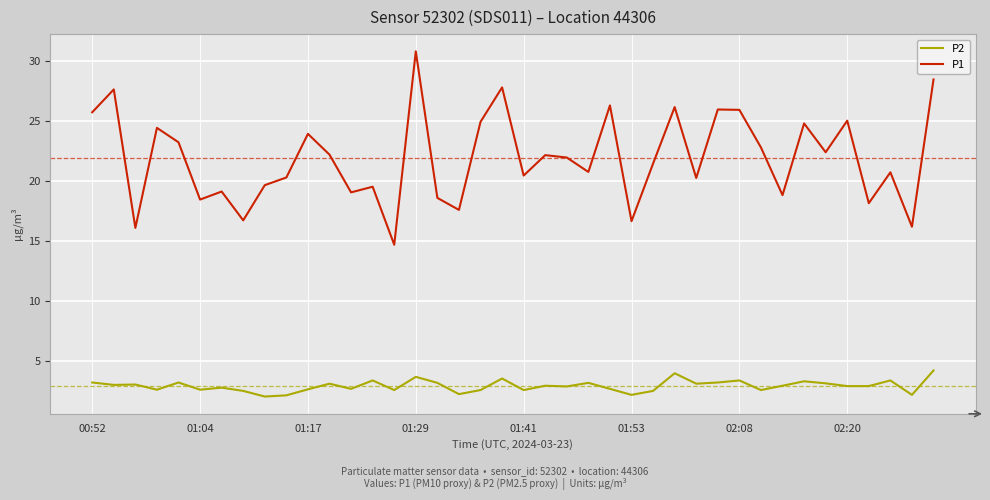

What is the sum of all P1 values?

874.8